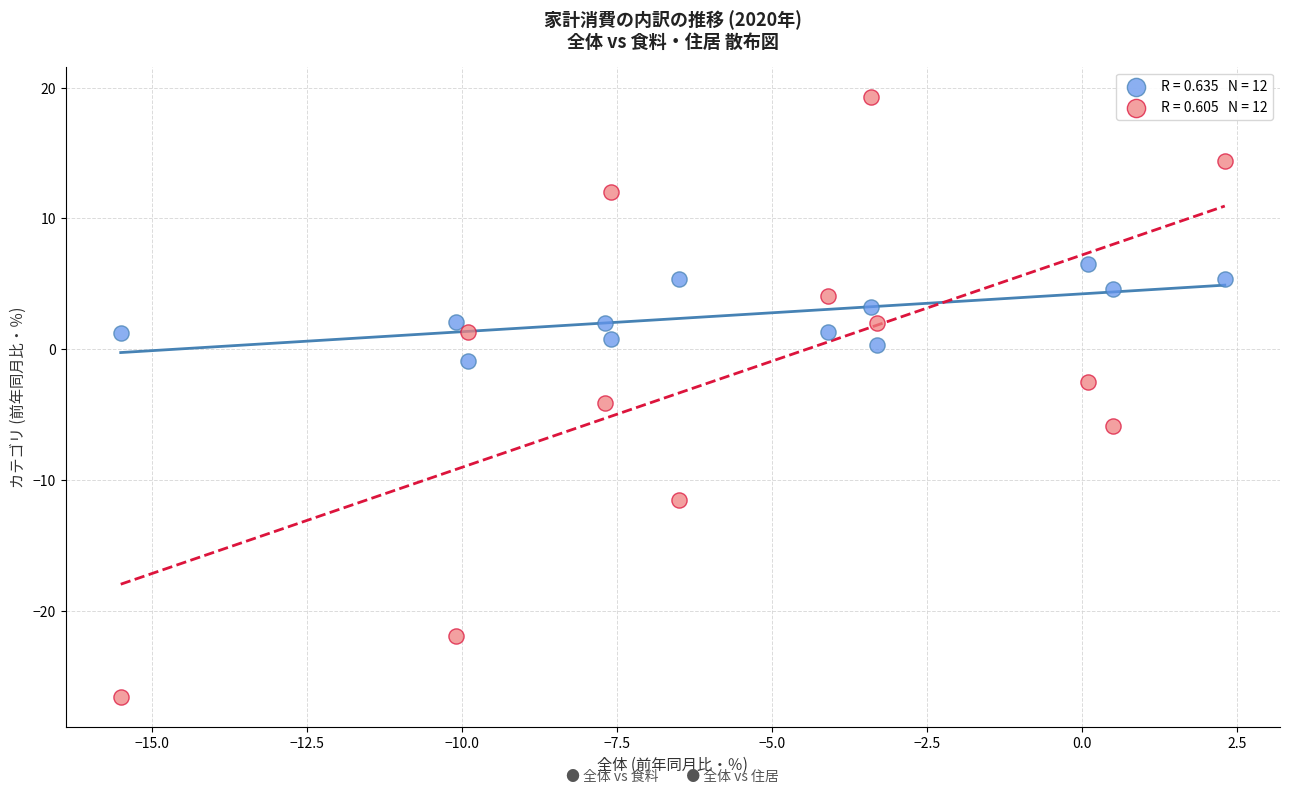

Across all data points, what is the range of Y values (max minus min)?

45.9